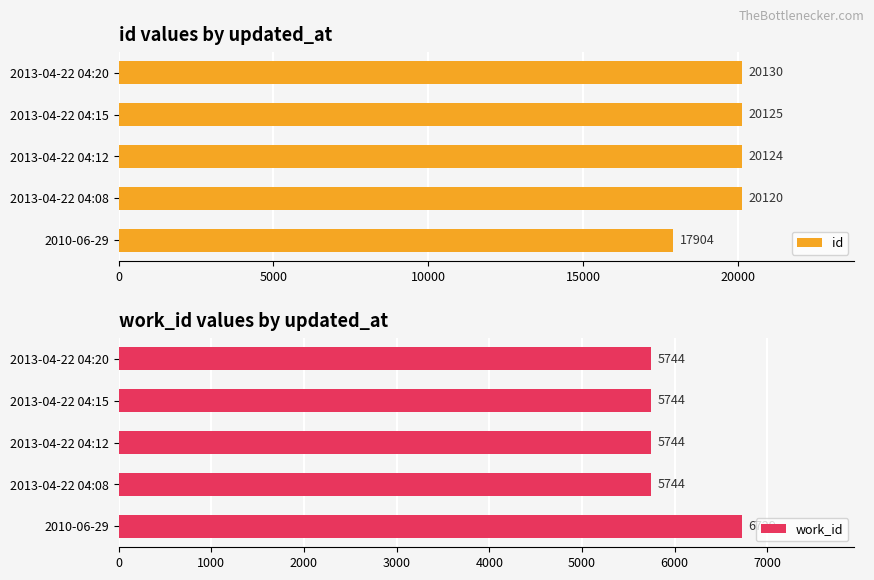

What is the average value of the id series?

19681